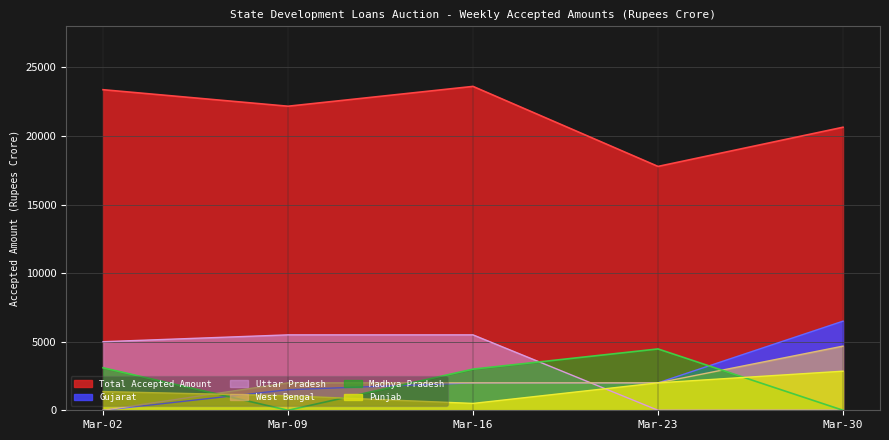

The value of West Bengal at Mar-09 is 3061. True or false?

False